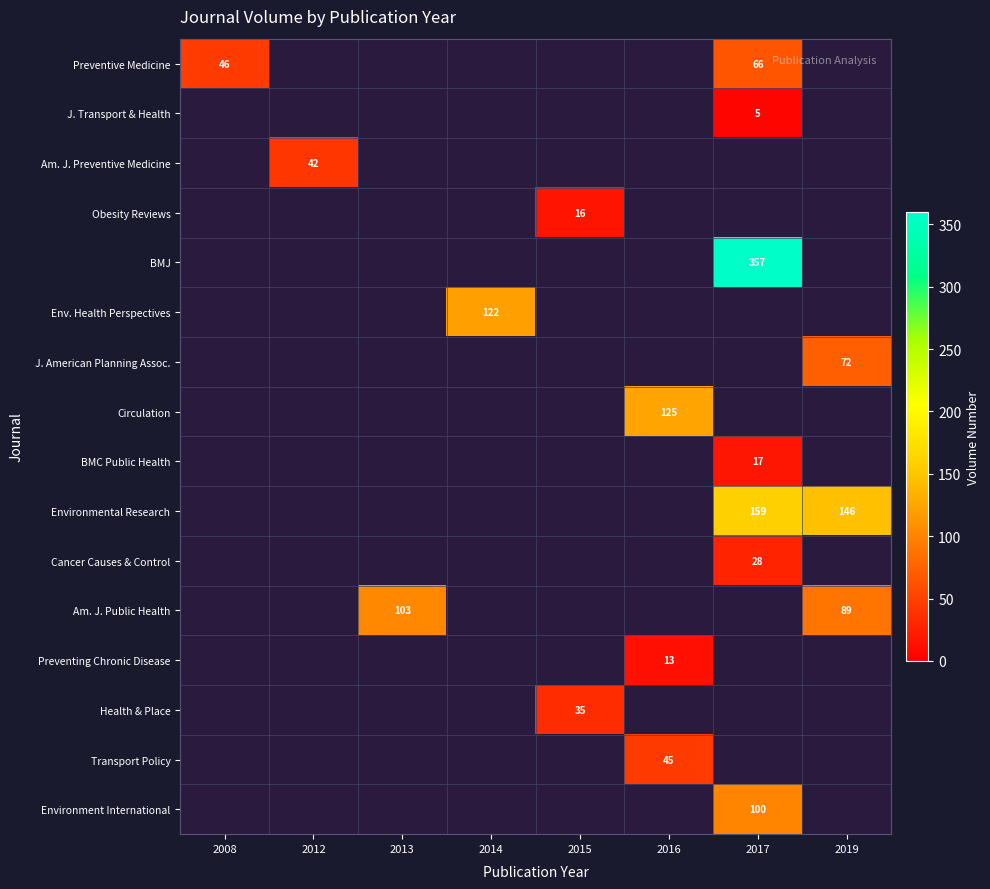

Is it true that J. Transport & Health equals 5 at 2017?

True